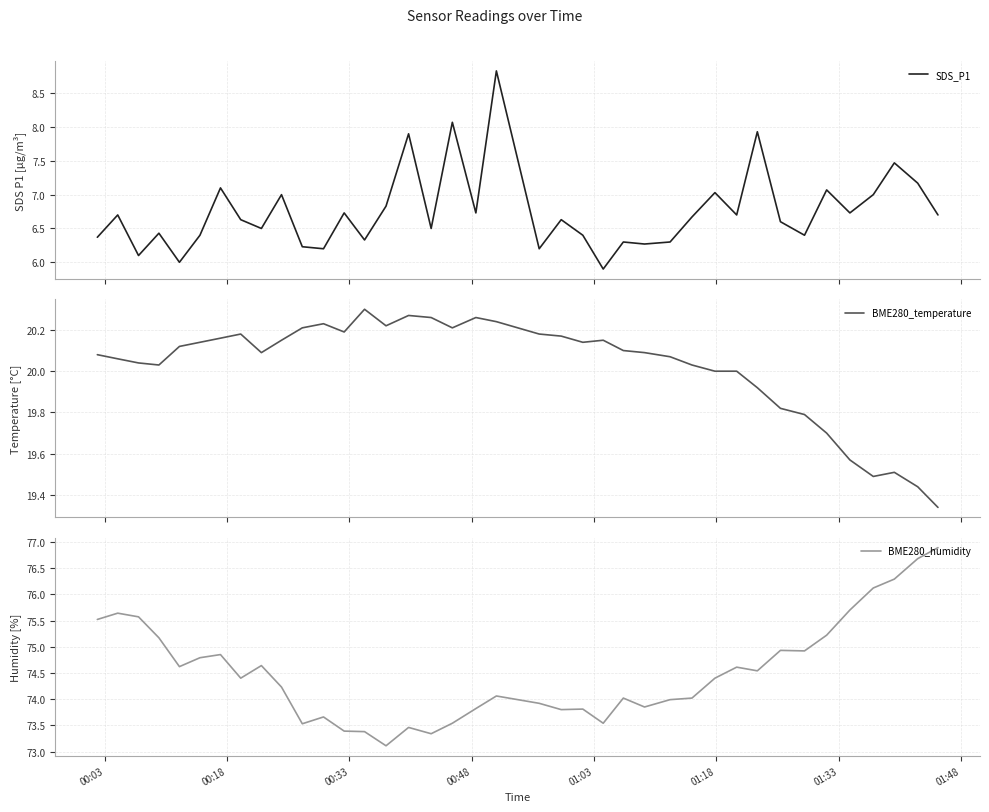

What is the maximum value for BME280_humidity?

76.9